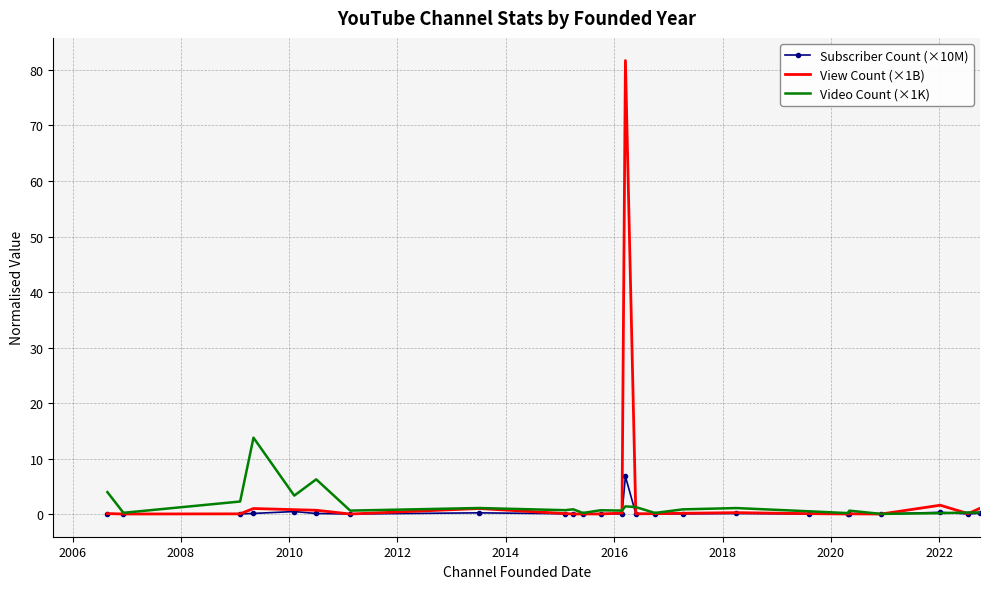

In Subscriber Count (×10M), how many points are higher than both neighbors (excluding endpoints)?

7